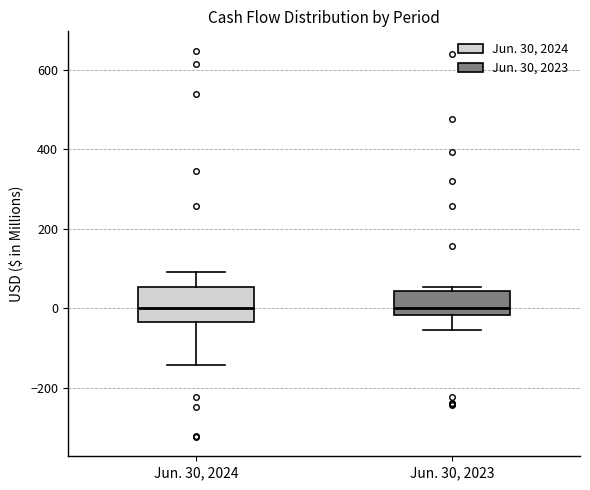

Reading left to right, transcribe this box plot: for each box, give where its median line is, the range the box spans, and where its two whiskers end, as read against the y-axis. The values are not printed on the chart, so give them approximately, as read against the axis.

Jun. 30, 2024: median 0, box -40 to 60, whiskers -140 to 100
Jun. 30, 2023: median 0, box -20 to 40, whiskers -60 to 60